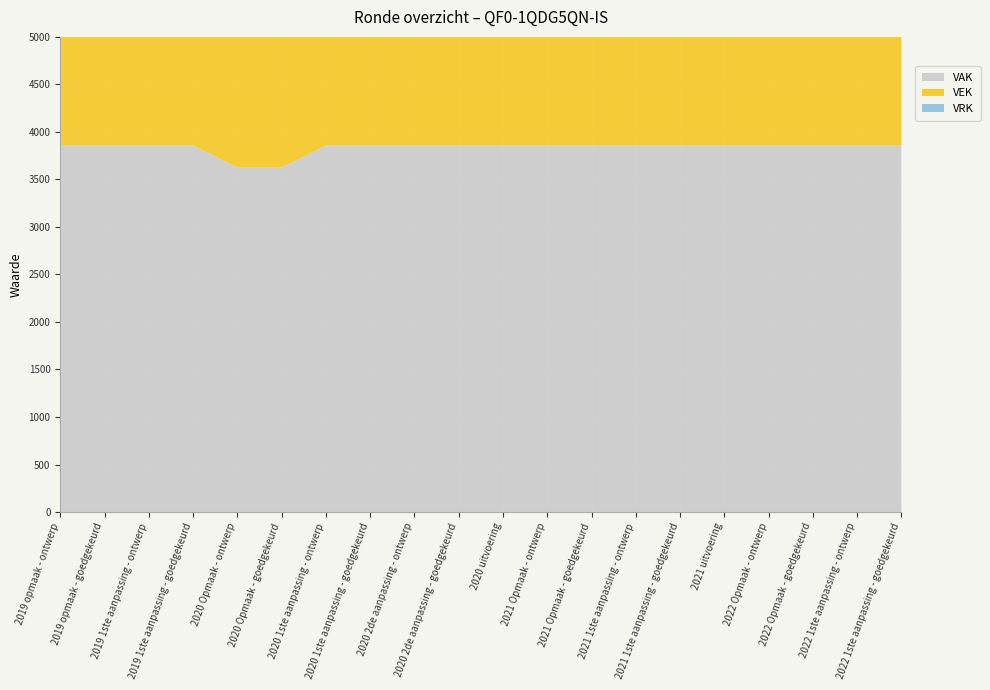

Reading left to right, what are all the values shown in this chart?

VAK: 2019 opmaak - ontwerp=3856	2019 opmaak - goedgekeurd=3856	2019 1ste aanpassing - ontwerp=3856	2019 1ste aanpassing - goedgekeurd=3856	2020 Opmaak - ontwerp=3625	2020 Opmaak - goedgekeurd=3625	2020 1ste aanpassing - ontwerp=3856	2020 1ste aanpassing - goedgekeurd=3856	2020 2de aanpassing - ontwerp=3856	2020 2de aanpassing - goedgekeurd=3856	2020 uitvoering=3856	2021 Opmaak - ontwerp=3856	2021 Opmaak - goedgekeurd=3856	2021 1ste aanpassing - ontwerp=3856	2021 1ste aanpassing - goedgekeurd=3856	2021 uitvoering=3856	2022 Opmaak - ontwerp=3856	2022 Opmaak - goedgekeurd=3856	2022 1ste aanpassing - ontwerp=3856	2022 1ste aanpassing - goedgekeurd=3856
VEK: 2019 opmaak - ontwerp=3856	2019 opmaak - goedgekeurd=3856	2019 1ste aanpassing - ontwerp=3856	2019 1ste aanpassing - goedgekeurd=3856	2020 Opmaak - ontwerp=3625	2020 Opmaak - goedgekeurd=3625	2020 1ste aanpassing - ontwerp=3856	2020 1ste aanpassing - goedgekeurd=3856	2020 2de aanpassing - ontwerp=3856	2020 2de aanpassing - goedgekeurd=3856	2020 uitvoering=3856	2021 Opmaak - ontwerp=3856	2021 Opmaak - goedgekeurd=3856	2021 1ste aanpassing - ontwerp=3856	2021 1ste aanpassing - goedgekeurd=3856	2021 uitvoering=3856	2022 Opmaak - ontwerp=3856	2022 Opmaak - goedgekeurd=3856	2022 1ste aanpassing - ontwerp=3856	2022 1ste aanpassing - goedgekeurd=3856
VRK: 2019 opmaak - ontwerp=0	2019 opmaak - goedgekeurd=0	2019 1ste aanpassing - ontwerp=0	2019 1ste aanpassing - goedgekeurd=0	2020 Opmaak - ontwerp=0	2020 Opmaak - goedgekeurd=0	2020 1ste aanpassing - ontwerp=0	2020 1ste aanpassing - goedgekeurd=0	2020 2de aanpassing - ontwerp=0	2020 2de aanpassing - goedgekeurd=0	2020 uitvoering=0	2021 Opmaak - ontwerp=0	2021 Opmaak - goedgekeurd=0	2021 1ste aanpassing - ontwerp=0	2021 1ste aanpassing - goedgekeurd=0	2021 uitvoering=0	2022 Opmaak - ontwerp=0	2022 Opmaak - goedgekeurd=0	2022 1ste aanpassing - ontwerp=0	2022 1ste aanpassing - goedgekeurd=0